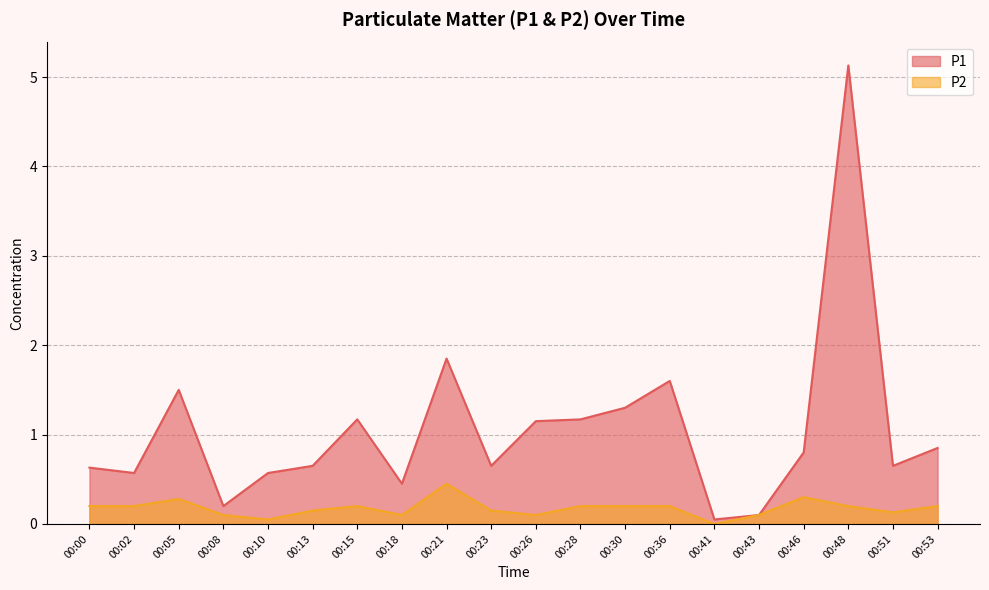

What is the value of the P2 point at the 19th from the left?

0.1